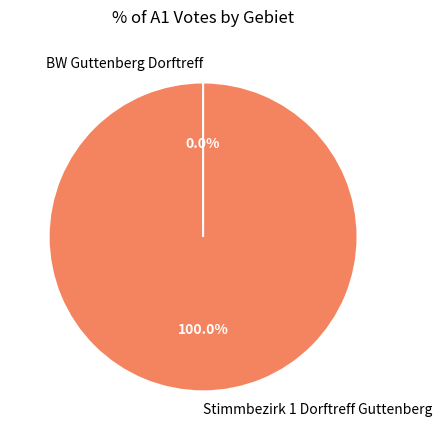

Does Stimmbezirk 1 Dorftreff Guttenberg represent more than half of the total?

Yes